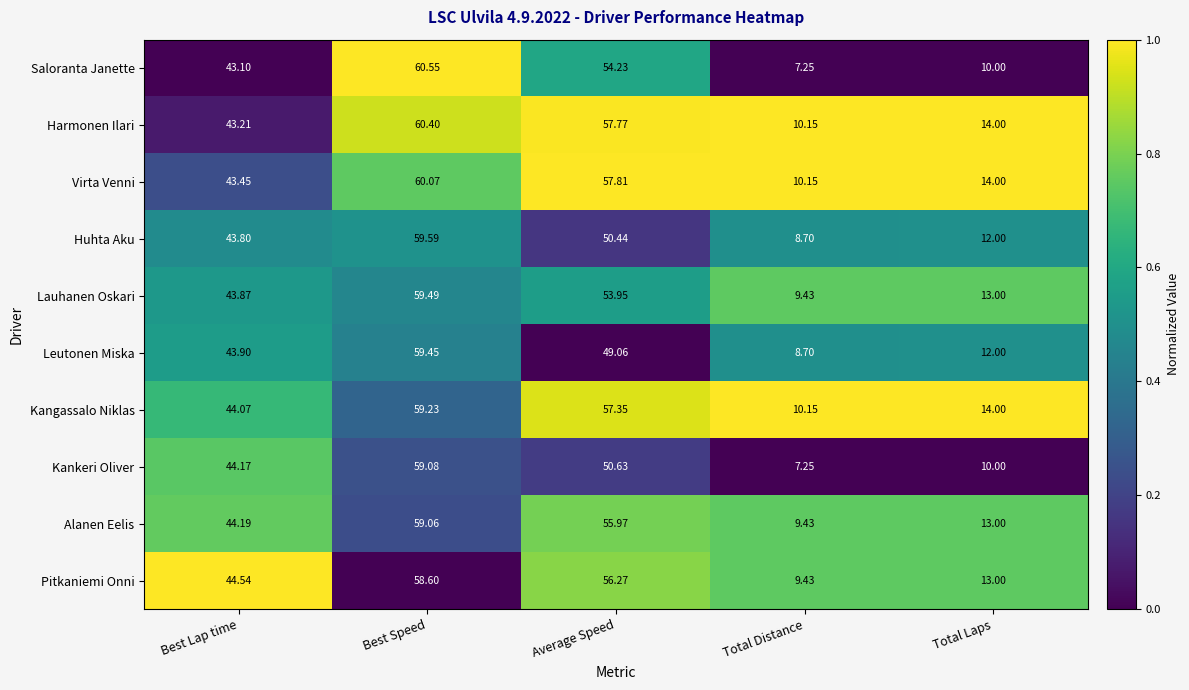

At which category is the sum across all series the highest?

Best Speed